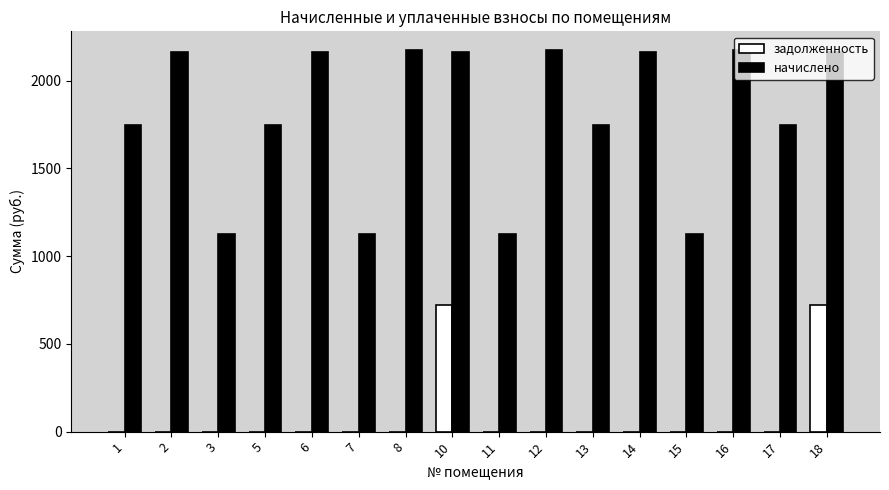

Is it true that задолженность equals 1105.6 at 10?

False